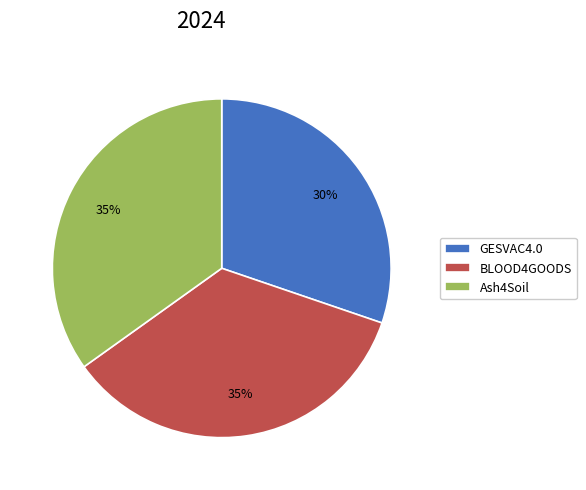

To the nearest percent, what is the combined percentage of GESVAC4.0 and Ash4Soil?

65%